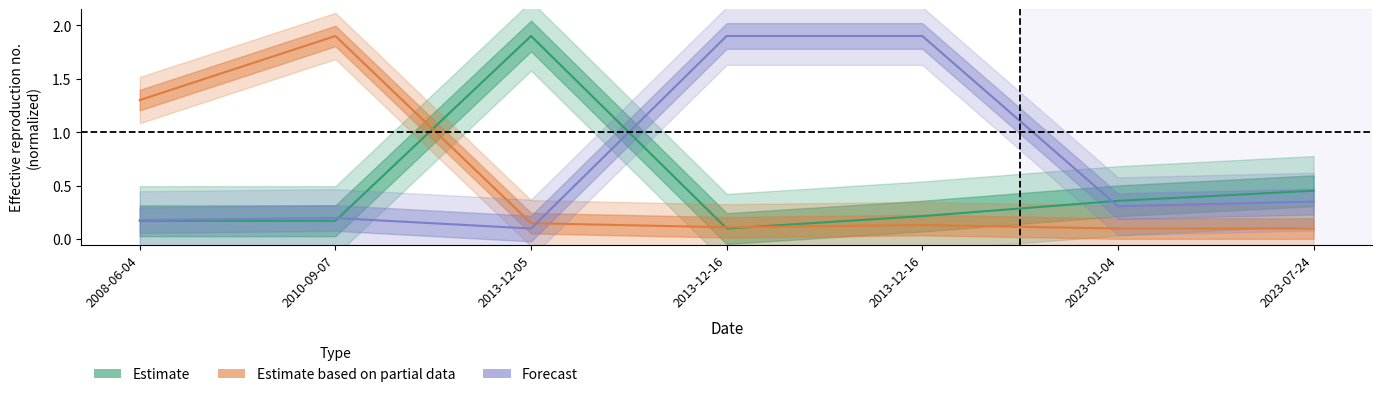

What is the highest value of the Estimate series?

1.9